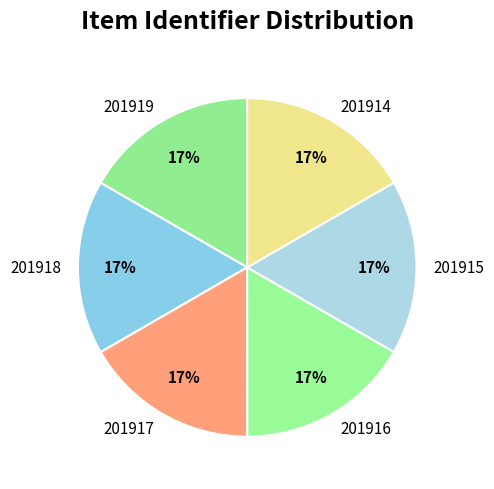

What percentage is the 201915 slice, to the nearest percent?

17%